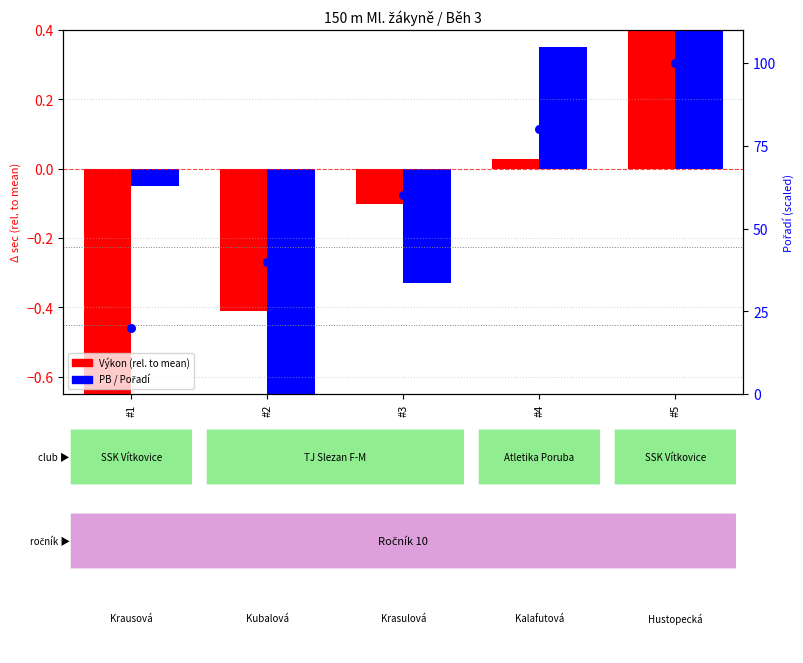

Which series contains the highest Y value?

Pořadí (scaled)